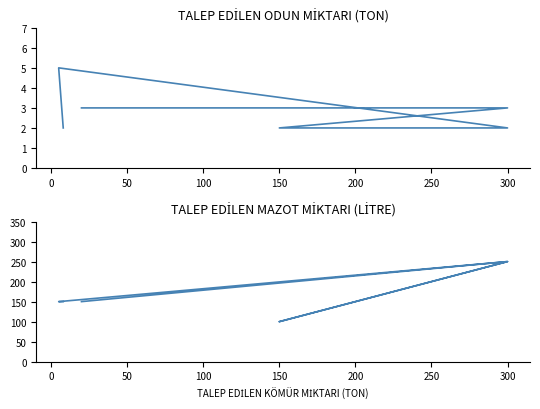

How many data points in TALEP EDİLEN ODUN MİKTARI (TON) are less than 3?

3